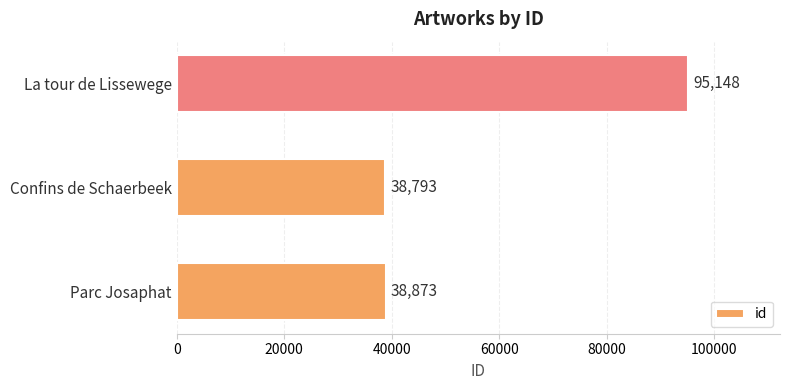

The value at Confins de Schaerbeek is 66881. True or false?

False